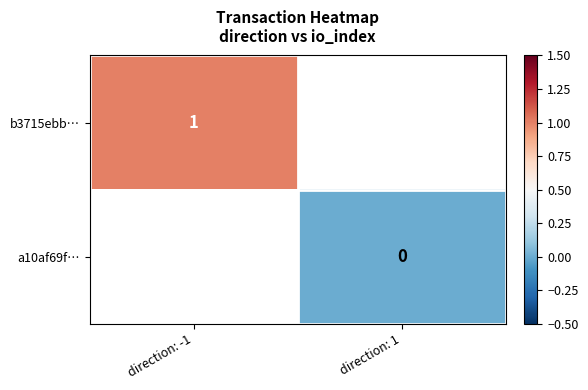

True or false: b3715ebb… has a value of 1 at direction: -1.

True